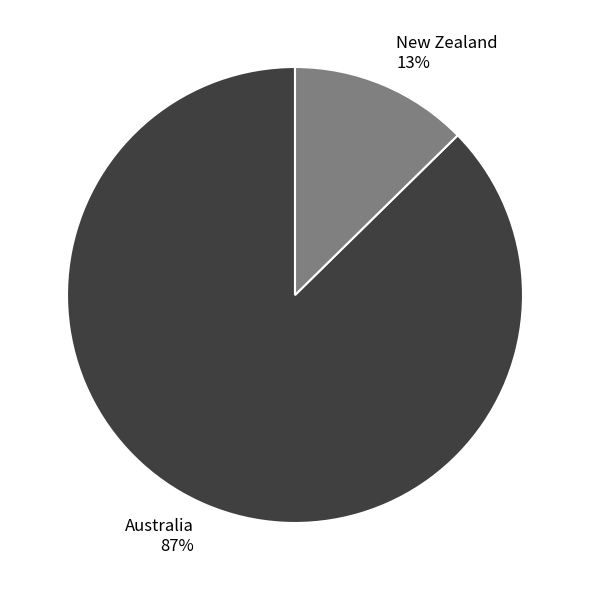

The New Zealand slice represents 13% of the pie. True or false?

True